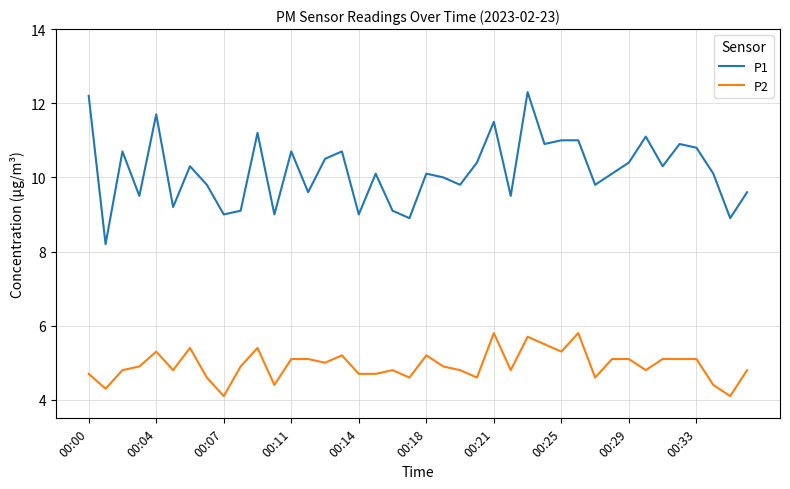

What is the minimum value shown in the chart?

4.1